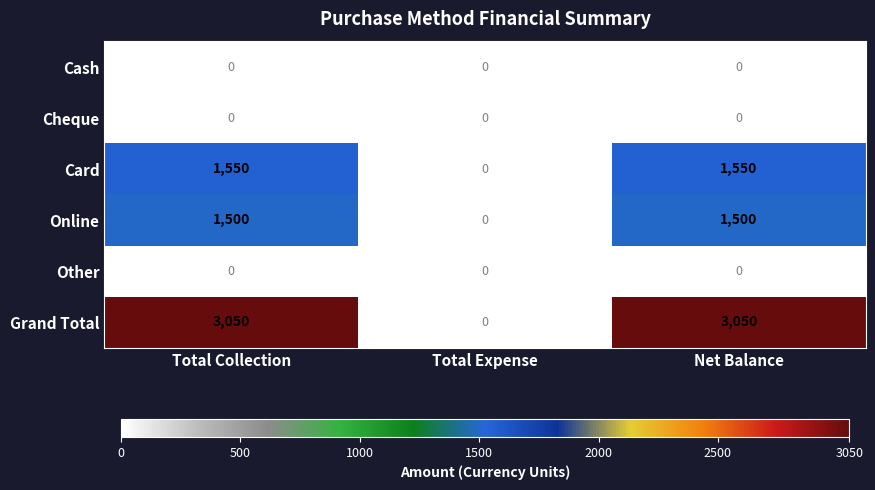

Which series has the largest total across all categories?

Grand Total